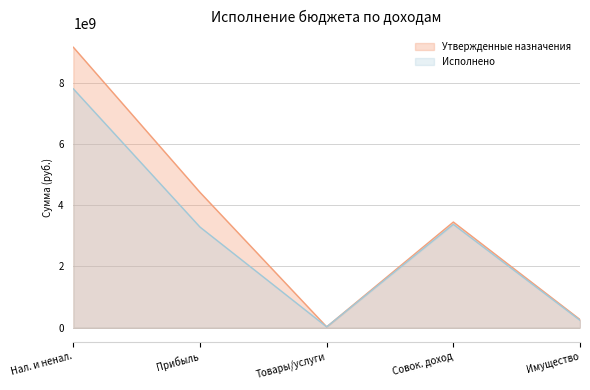

Is it true that Исполнено equals 5033937257.7 at Совок. доход?

False